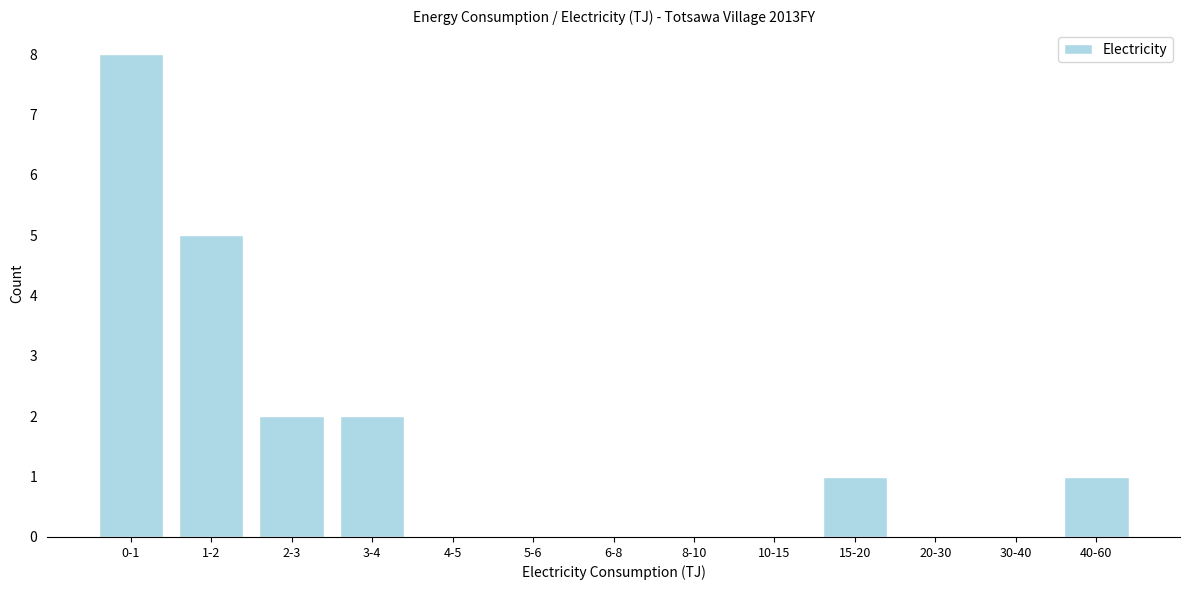

Reading left to right, transcribe all the data shown in this chart.

0-1=8	1-2=5	2-3=2	3-4=2	4-5=0	5-6=0	6-8=0	8-10=0	10-15=0	15-20=1	20-30=0	30-40=0	40-60=1